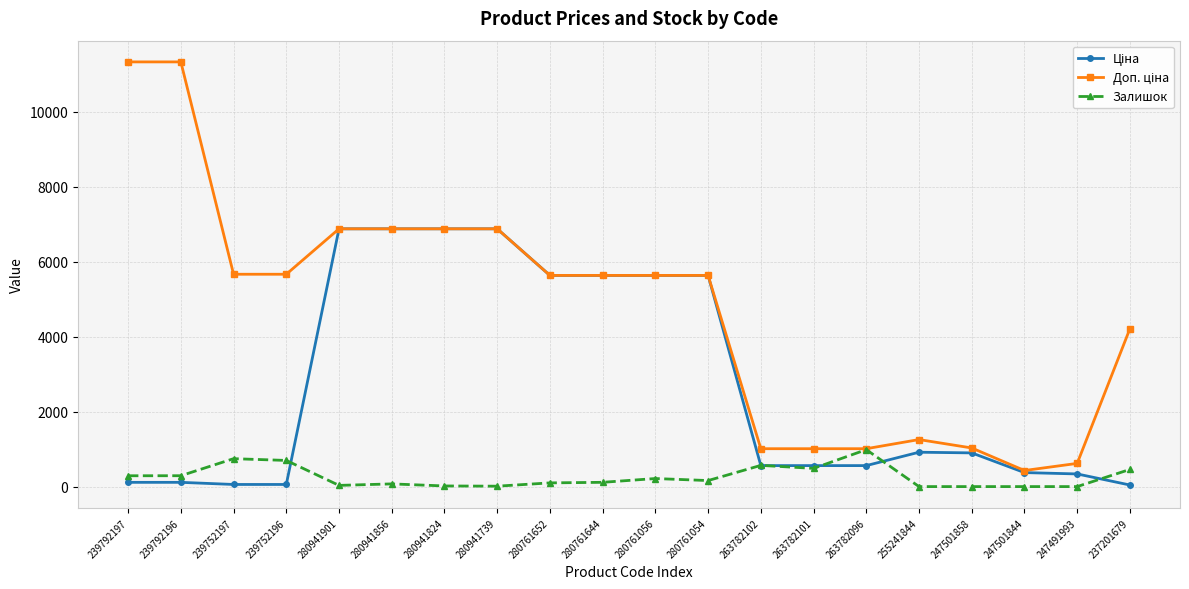

True or false: Залишок has more than 0 interior local peaks.

True